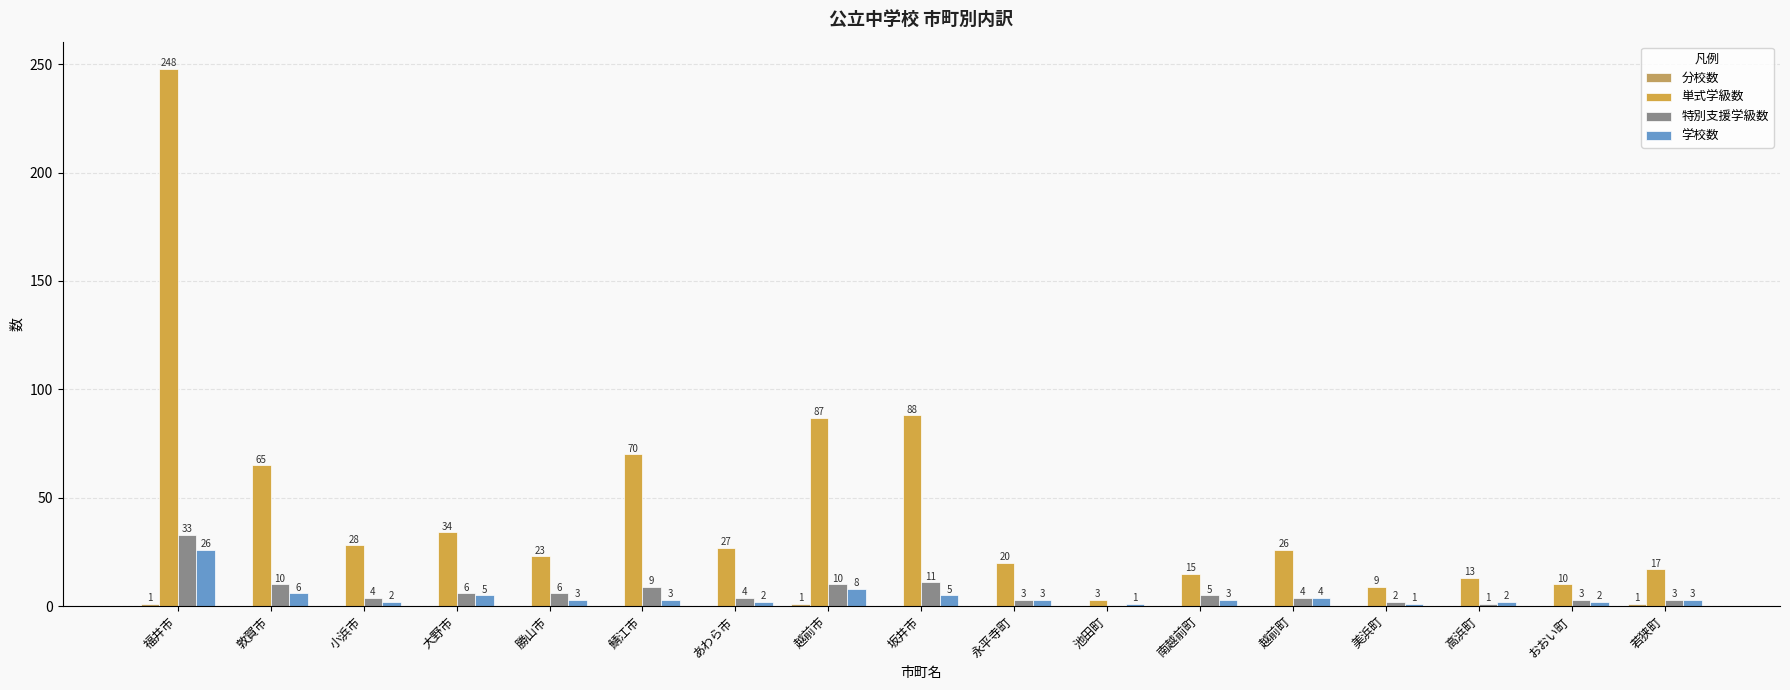

What is the label of the 2nd bar from the right?

おおい町